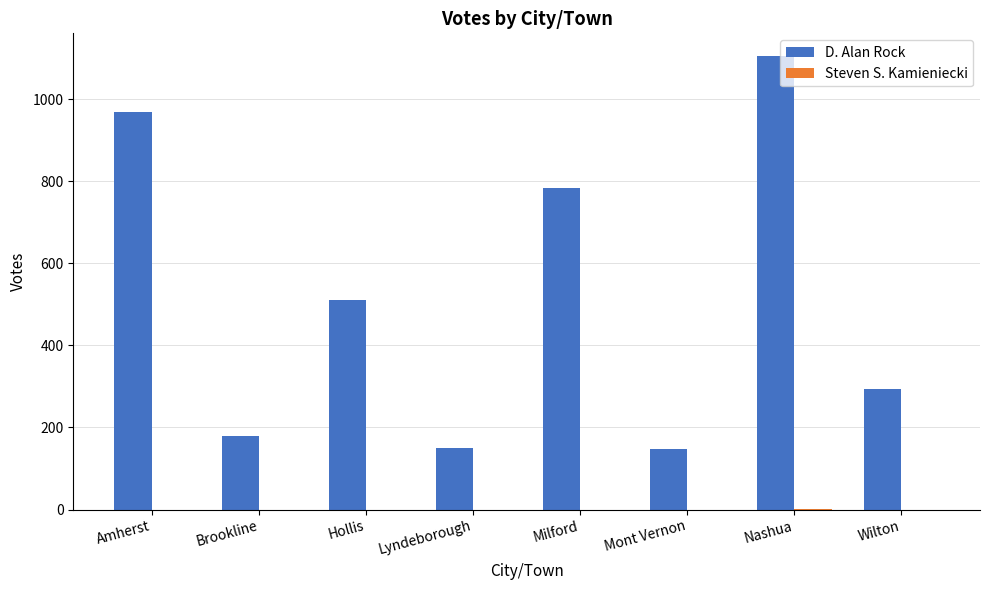

How many groups of bars are there?

8